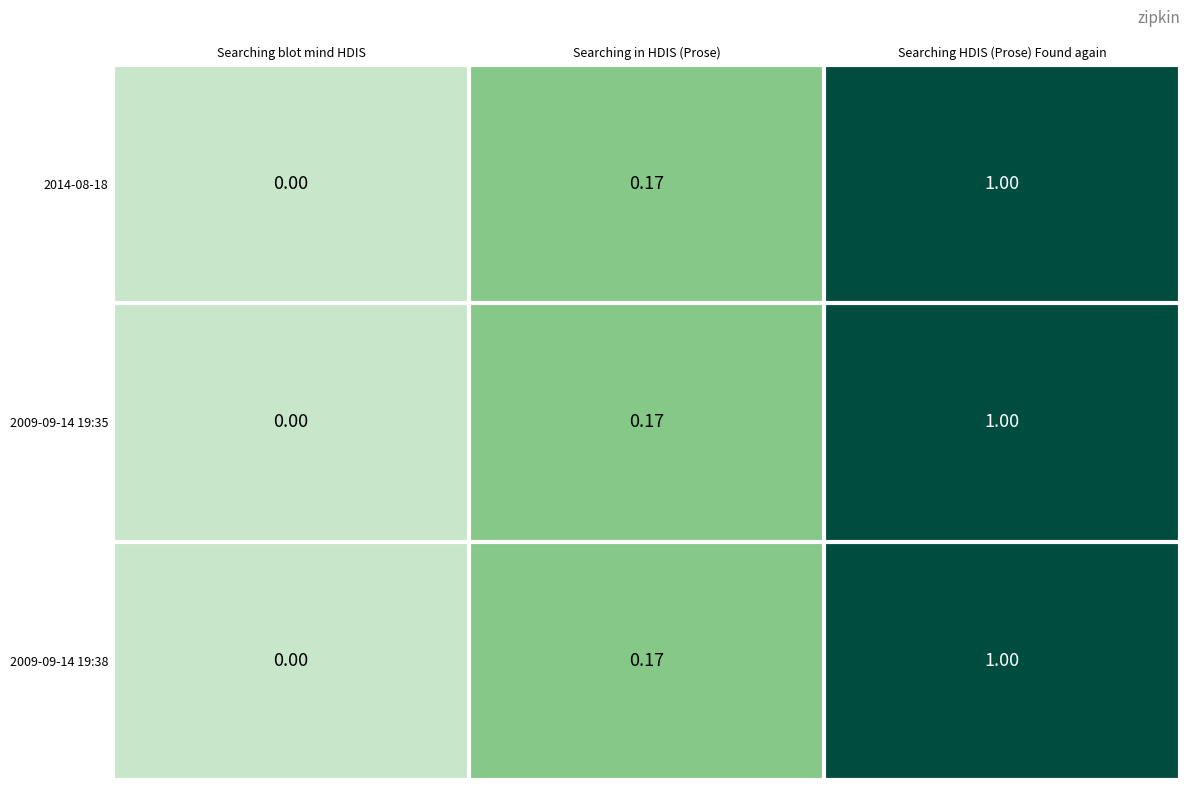

At which label is 2014-08-18 closest to 0?

Searching blot mind HDIS